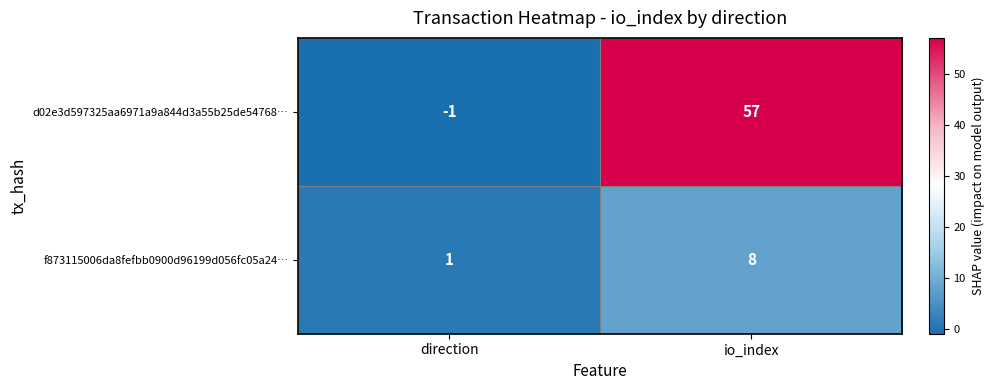

At which category is the sum across all series the highest?

io_index